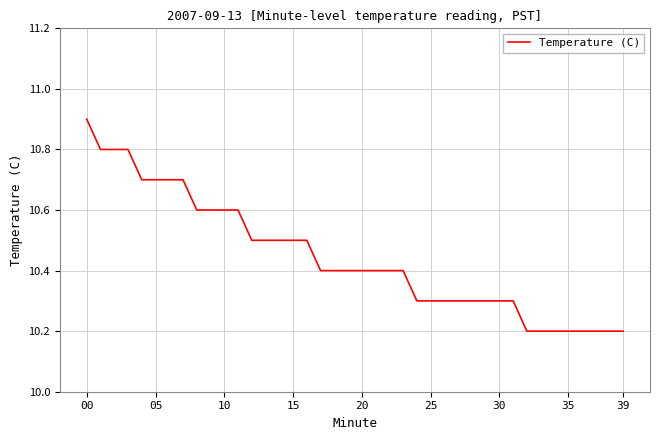

What is the sum of all values?

417.8